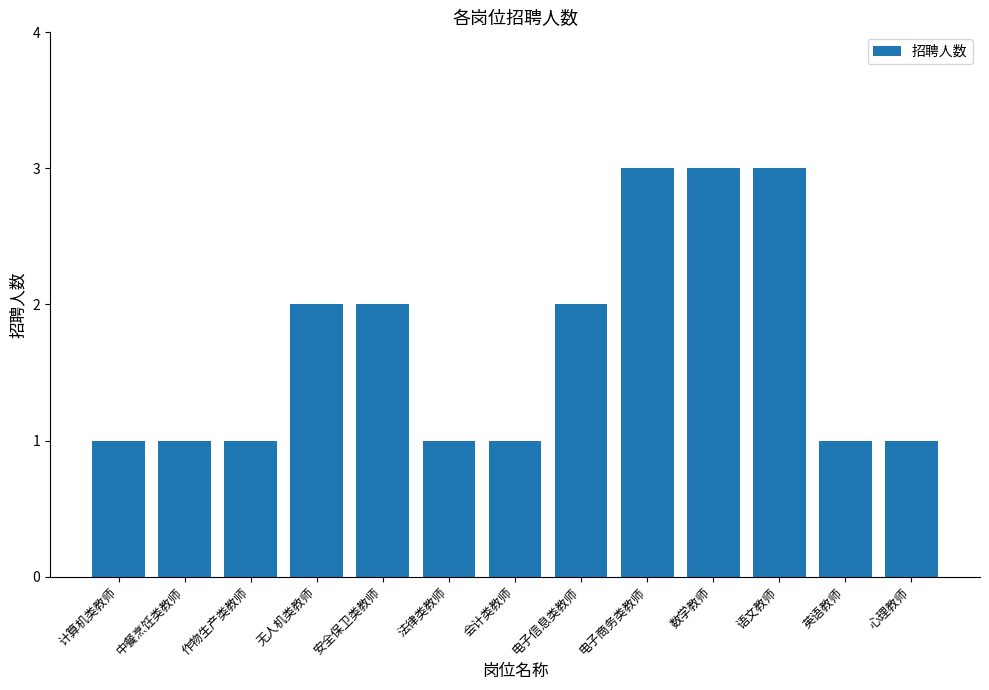

What is the difference between the maximum and minimum values?

2